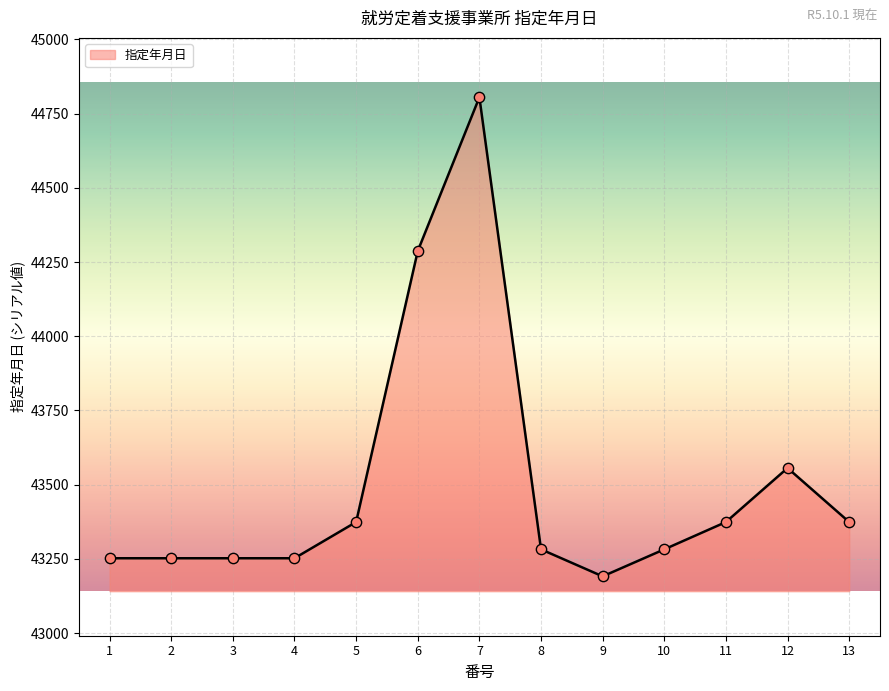

What is the change in value from 3 to 5?

+122